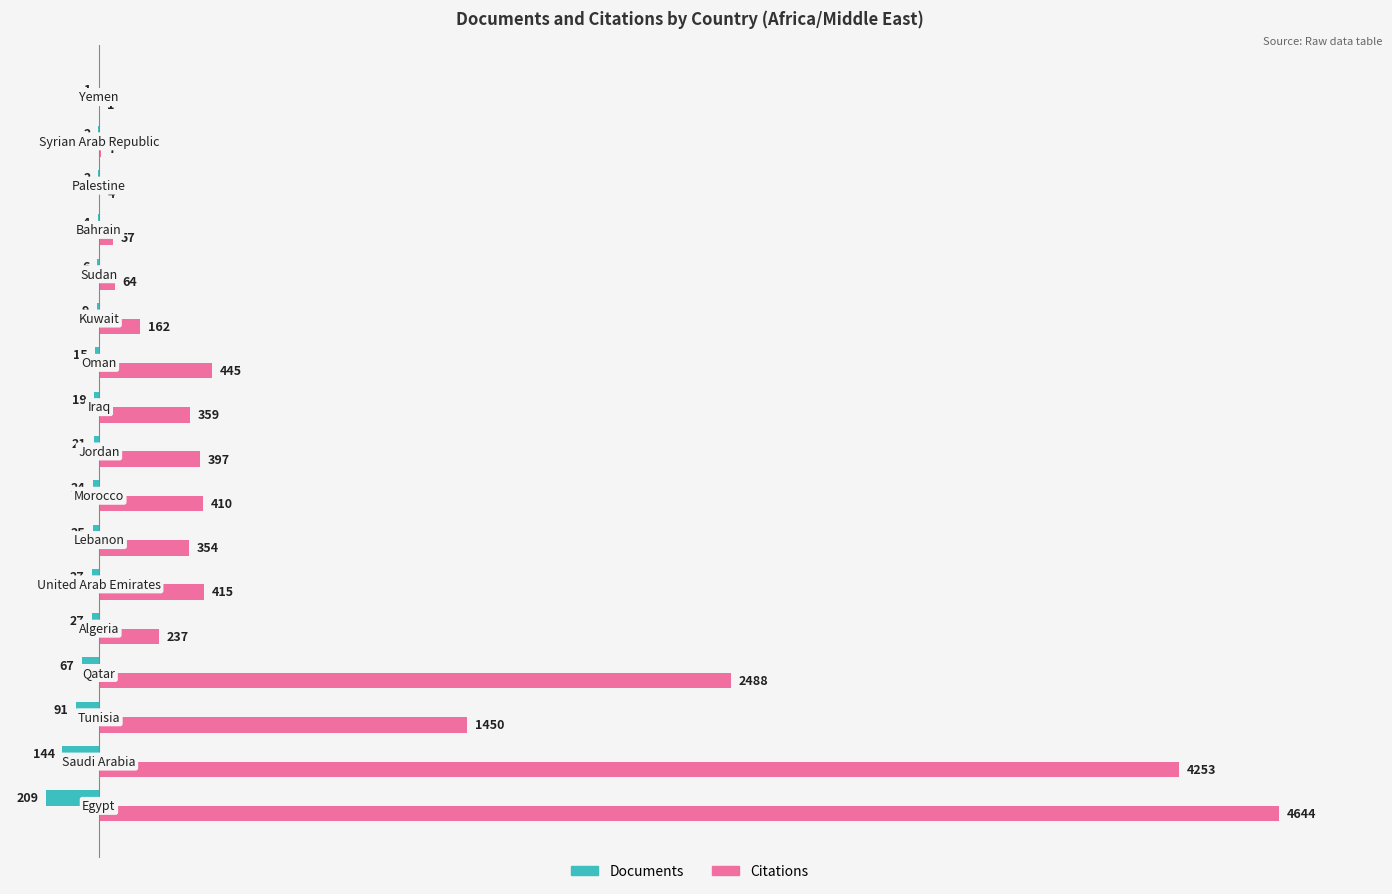

Which series has the widest spread of values?

Citations